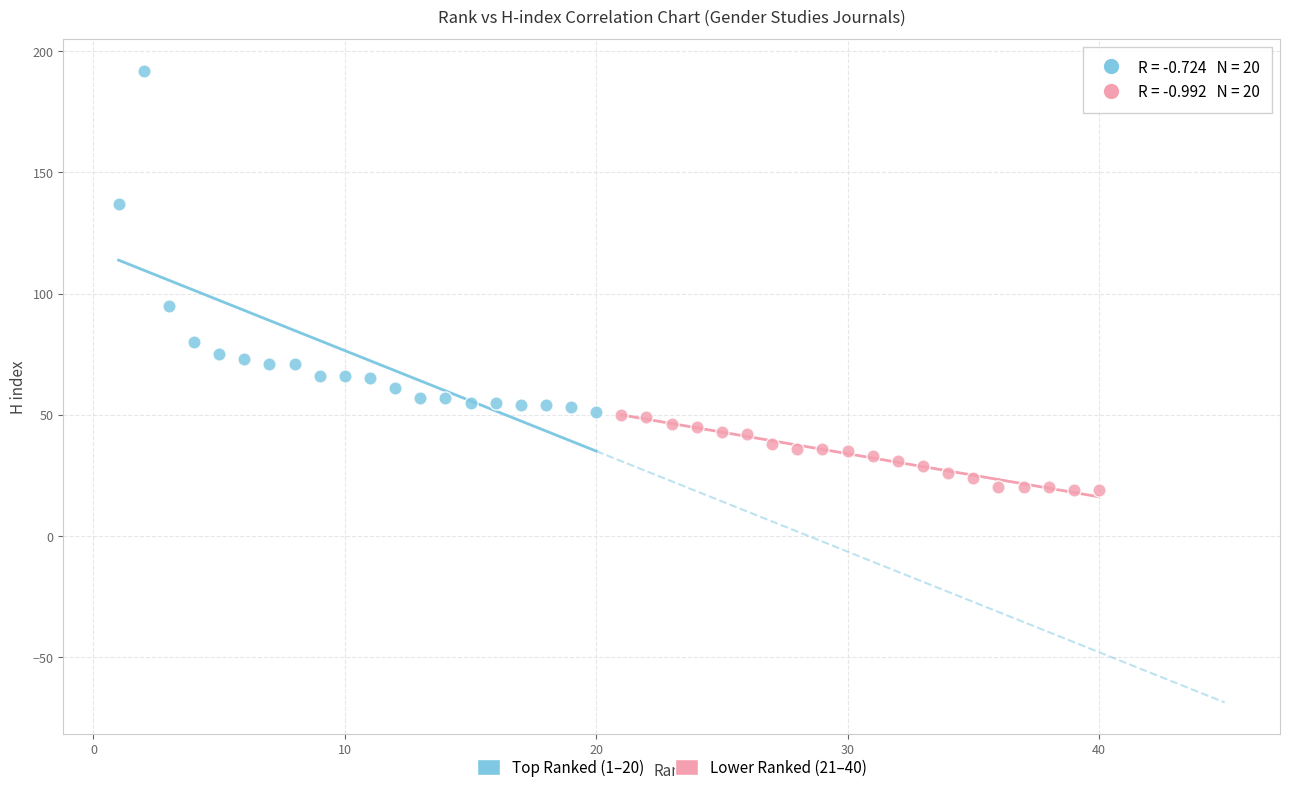

Which series contains the highest Y value?

Top Ranked (1–20)